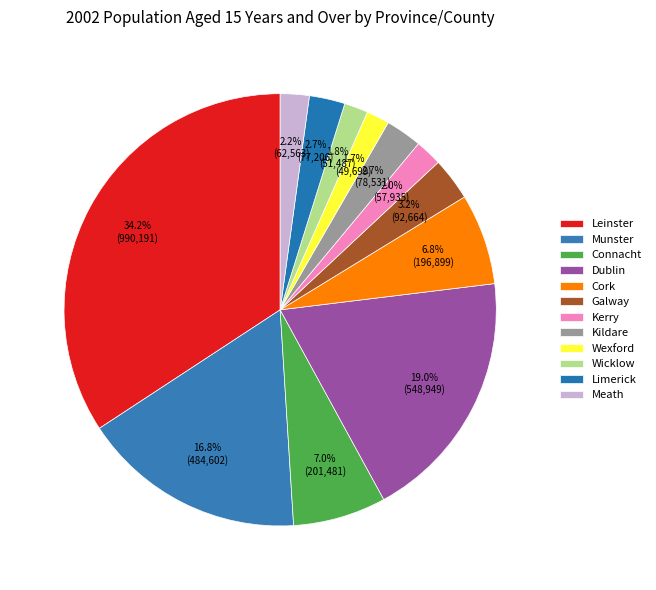

Which category has the smallest portion of the pie?

Wexford